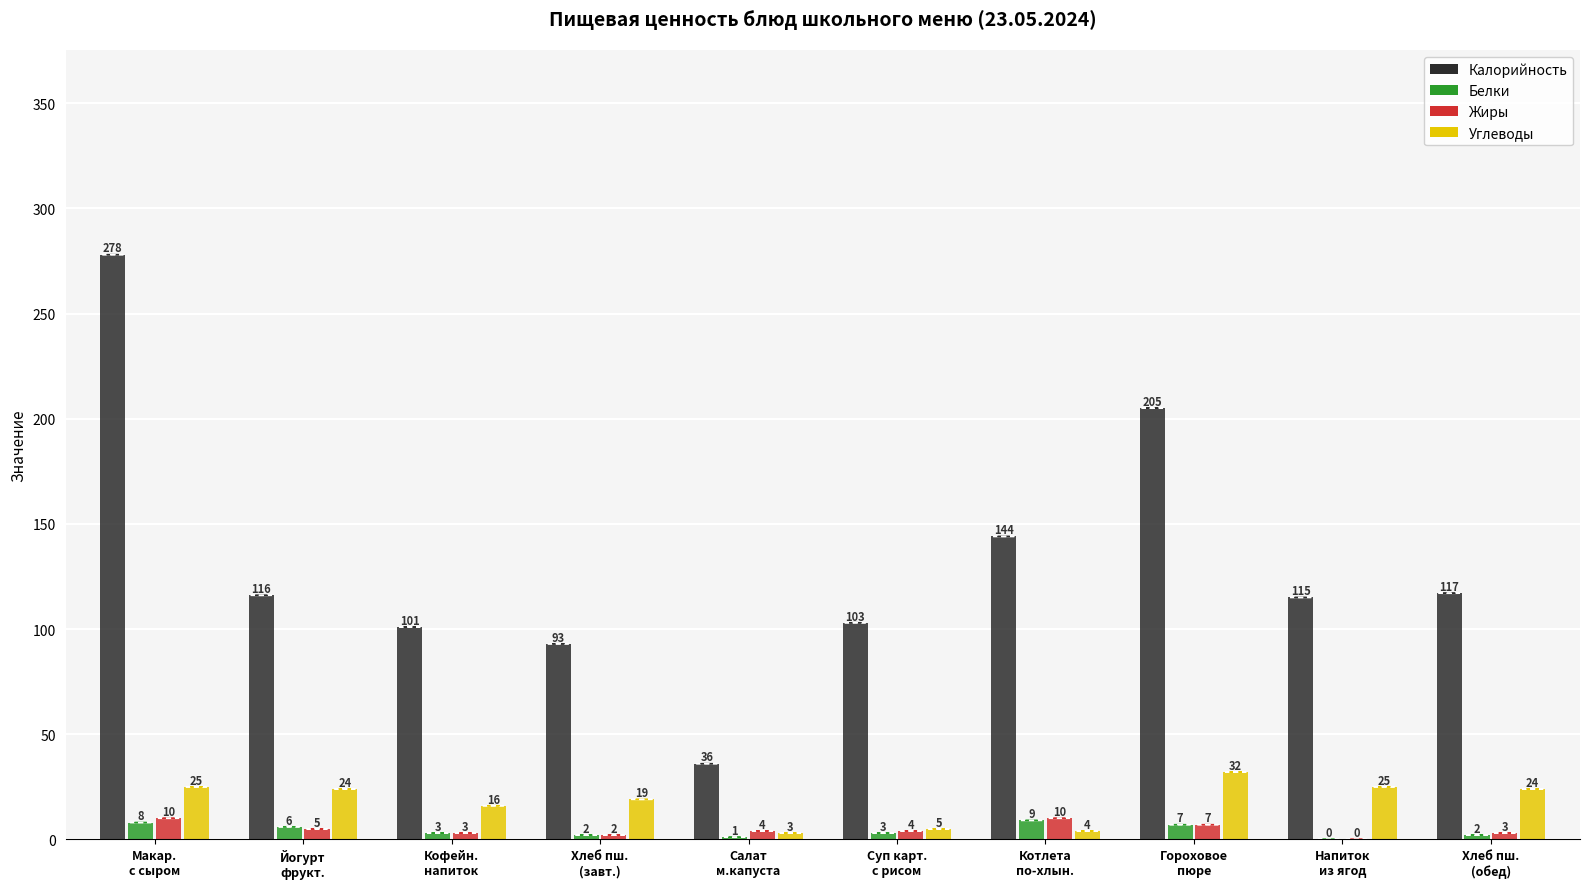

Count the Белки values in the range 2 to 7.

6